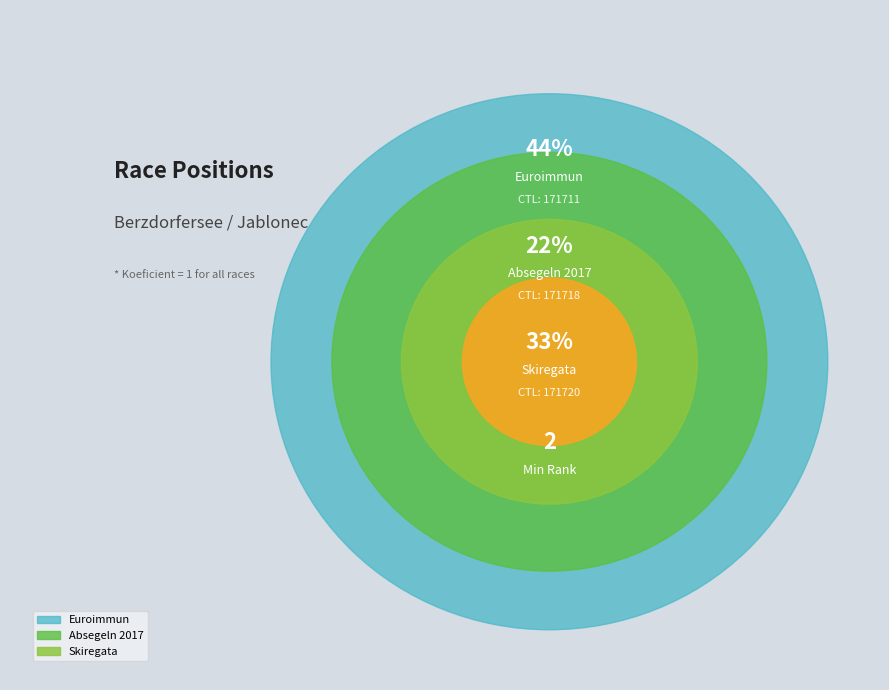

Is it true that 171720 is 33% of the pie?

True